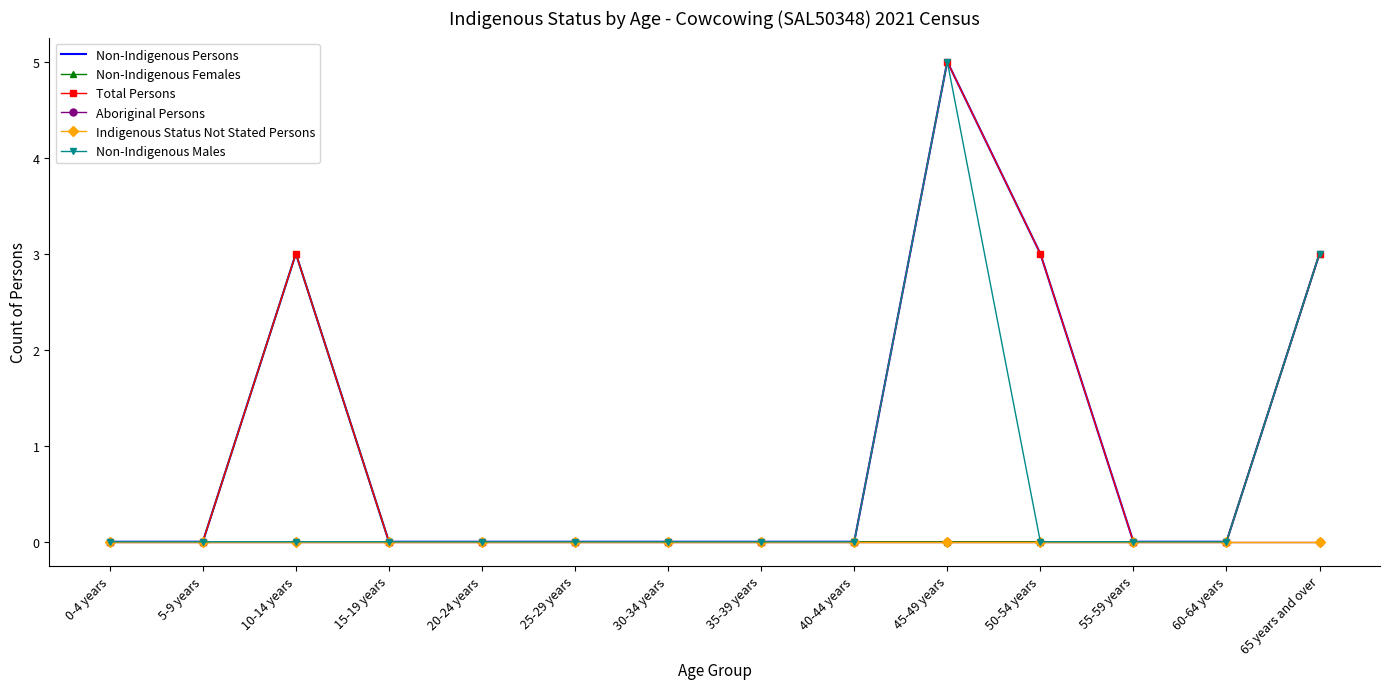

At which category is the sum across all series the highest?

45-49 years